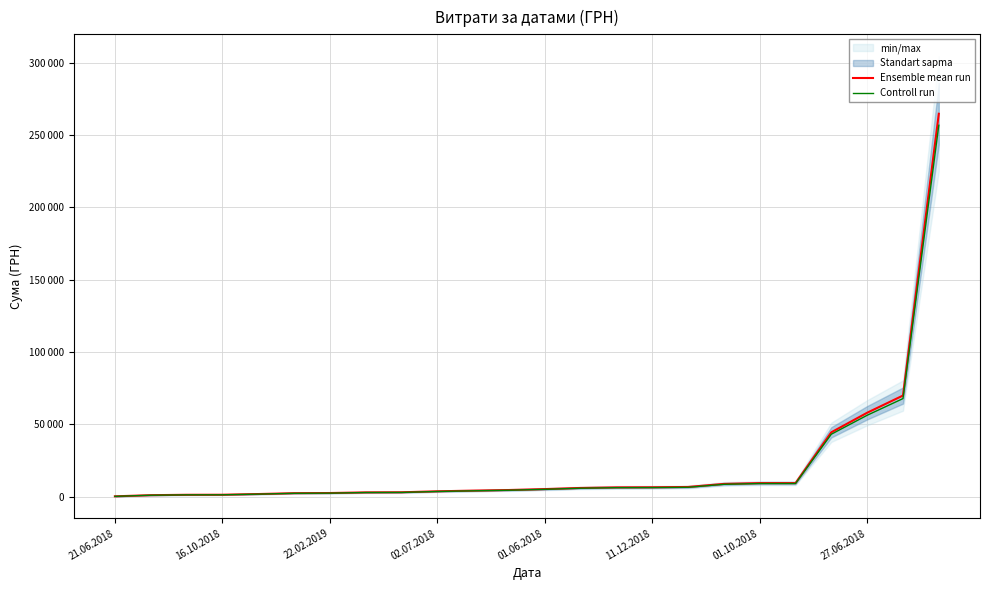

True or false: Controll run and Ensemble mean run intersect in this chart.

False